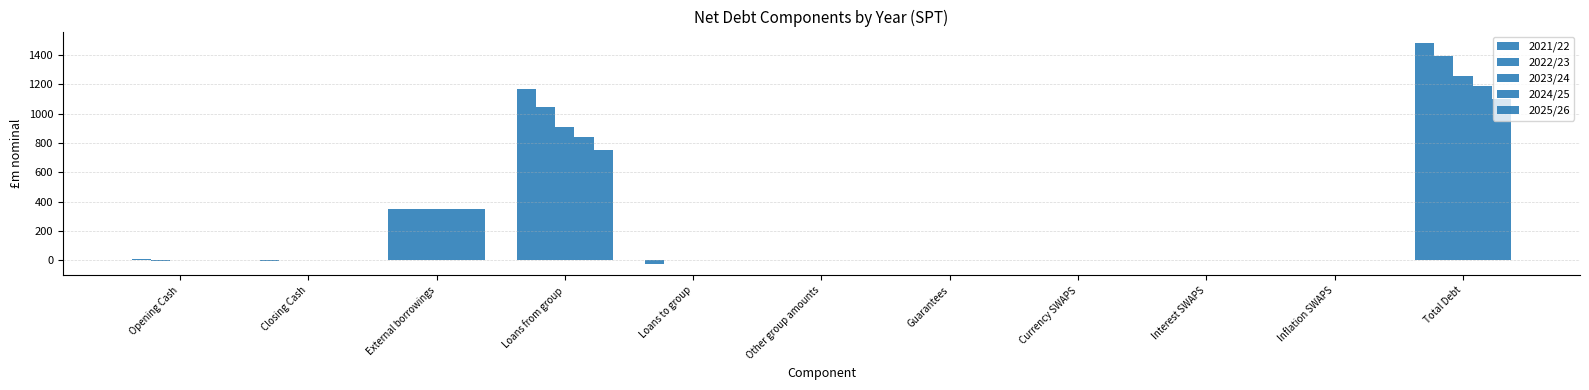

What is the difference between the highest and lowest values at Loans to group?

27.8